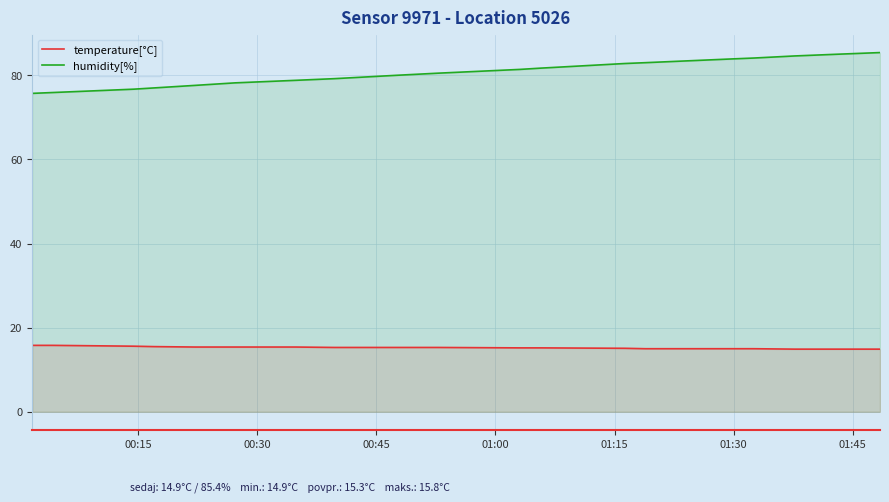

Which series has the widest spread of values?

humidity[%]